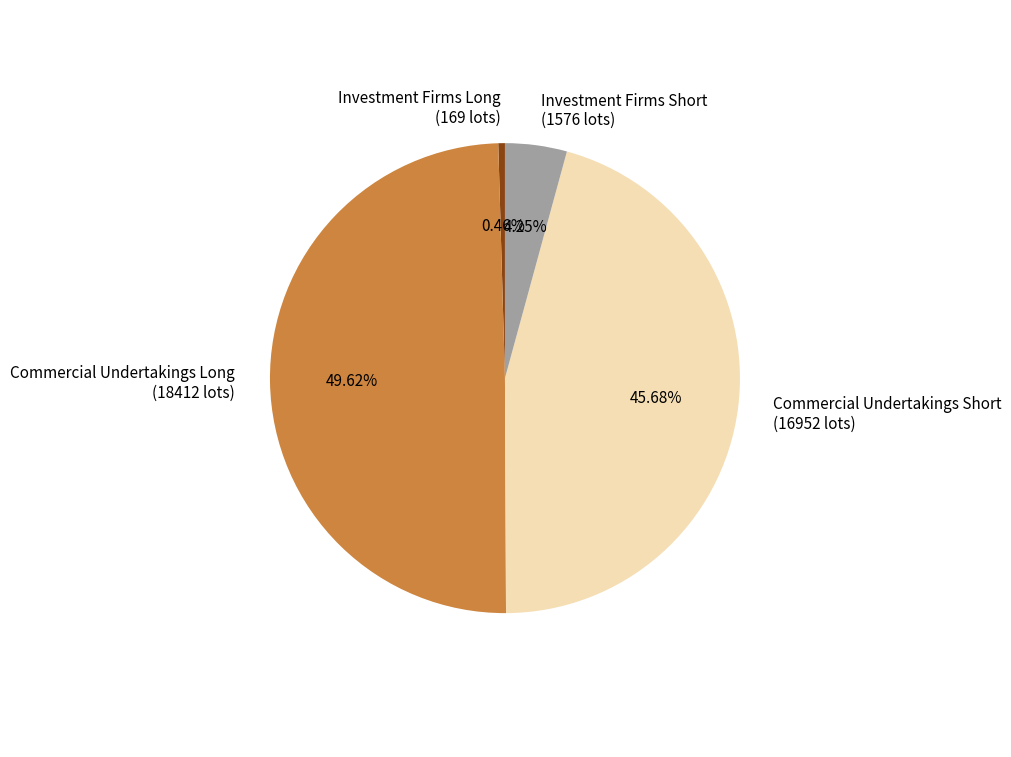

Combined, do Commercial Undertakings Short (16952 lots) and Investment Firms Long (169 lots) account for over 50%?

No